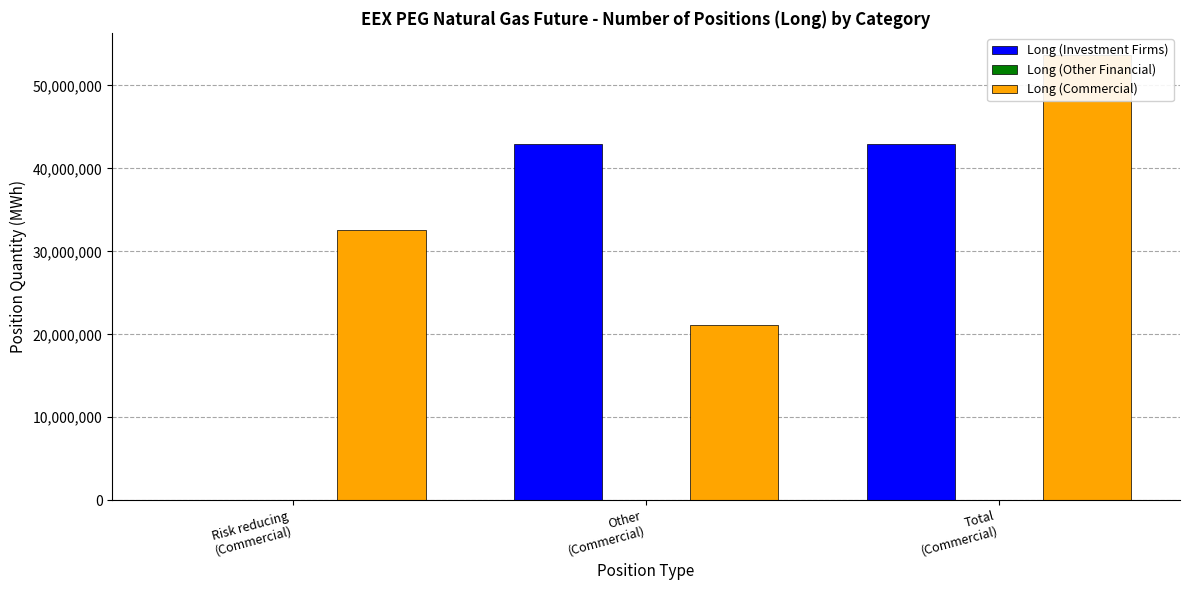

Reading left to right, transcribe all the data shown in this chart.

Long (Investment Firms): 0	42915140	42915140
Long (Other Financial): 0	0	0
Long (Commercial): 32523899	21137910	53661809